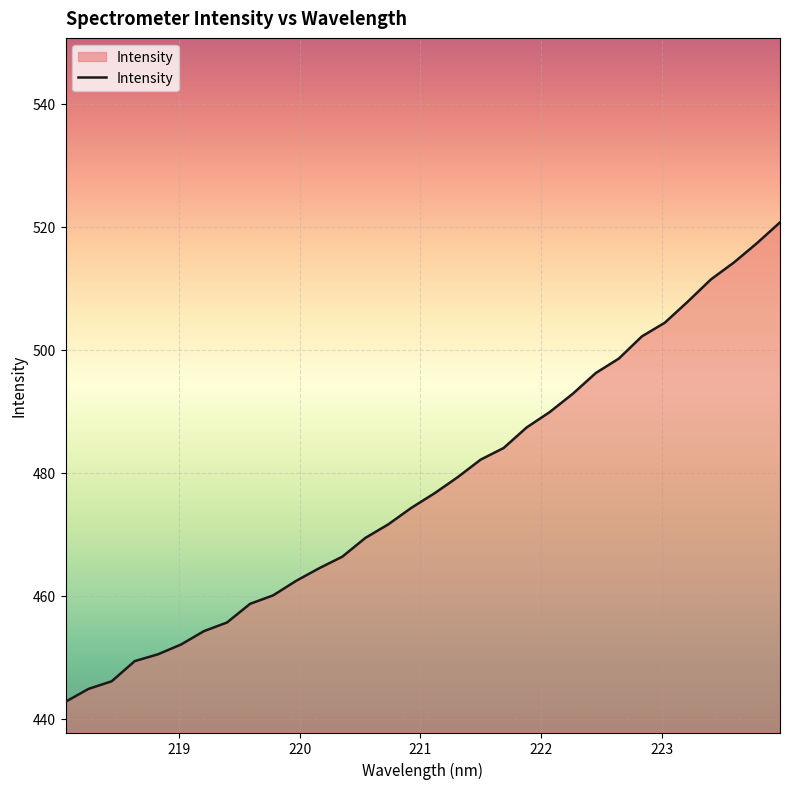

What is the difference between the maximum and minimum values?

77.9